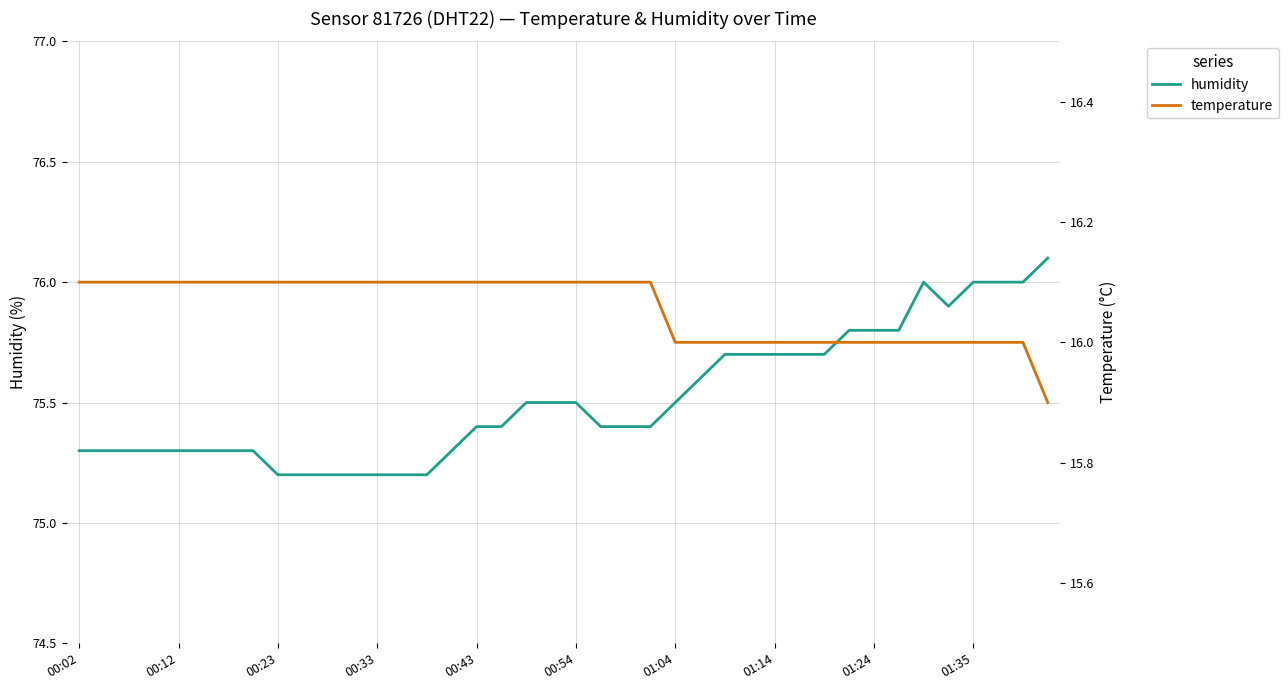

True or false: humidity and temperature cross at least once.

False